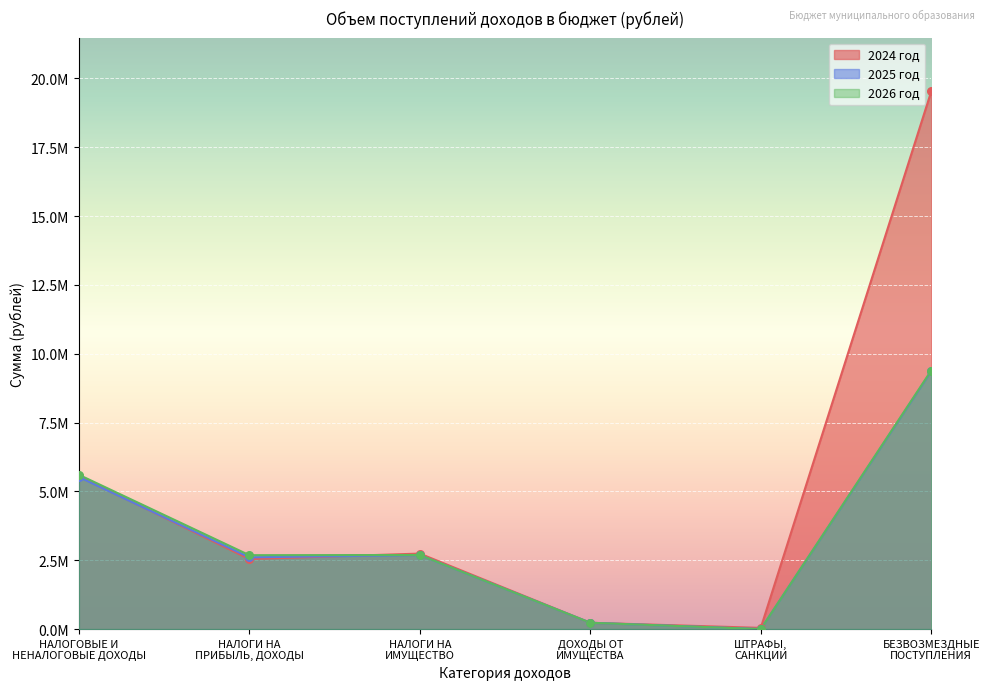

What are all the series names shown in the legend?

2024 год, 2025 год, 2026 год